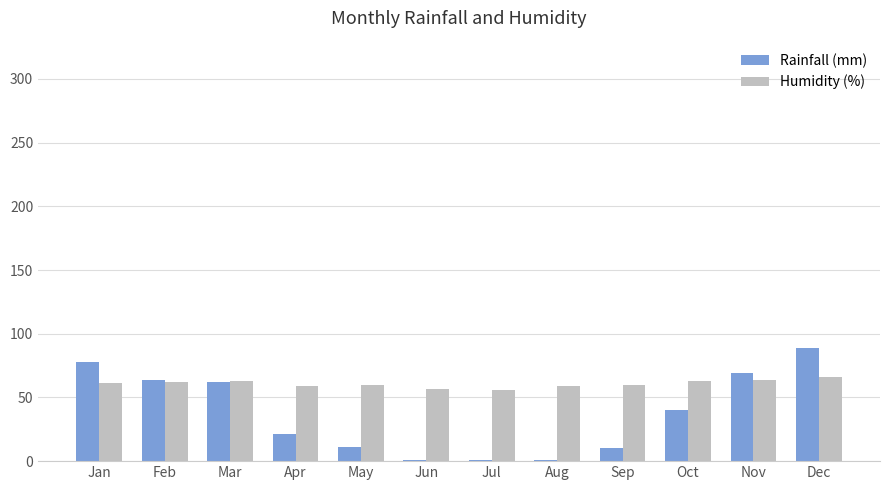

What is the approximate value of Rainfall (mm) at May?

11